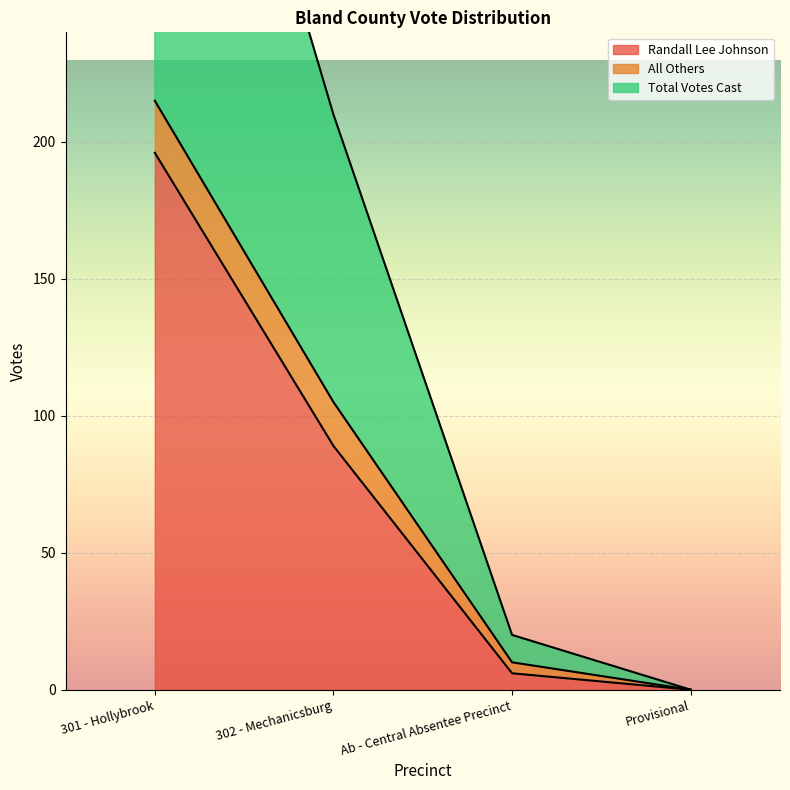

Where is Randall Lee Johnson nearest to the value 98?

302 - Mechanicsburg